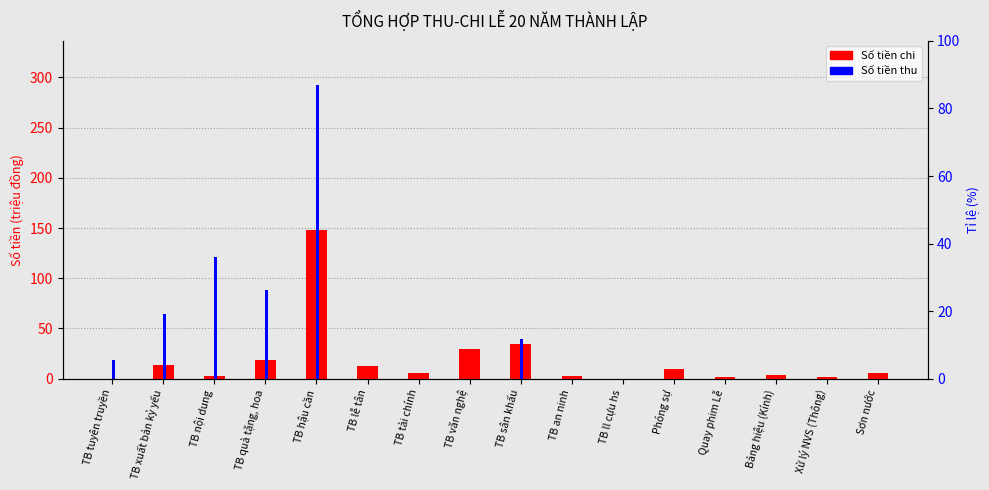

The value of Số tiền thu (triệu đồng) at TB tuyên truyền is 11.0. True or false?

False